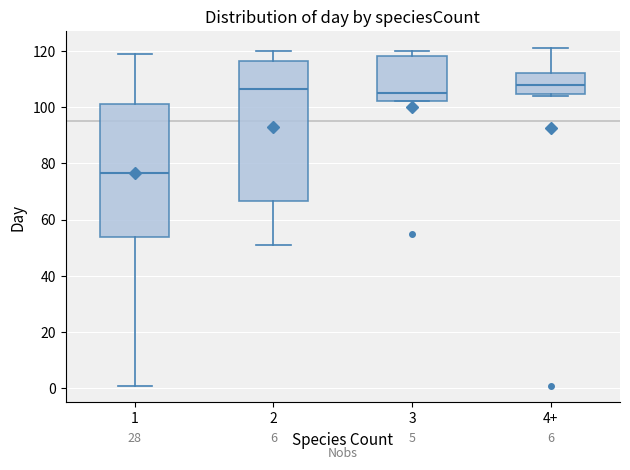

Comparing the boxes themselves (not the whiskers), which one is the tallest?

2